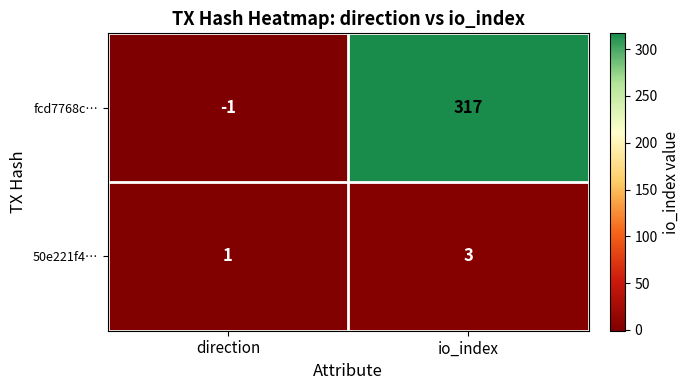

Reading left to right, transcribe all the data shown in this chart.

fcd7768c…: -1	317
50e221f4…: 1	3